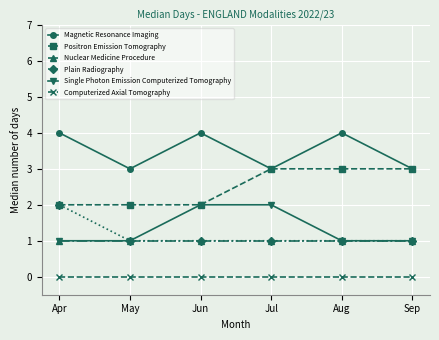

How many distinct data groups are displayed?

6